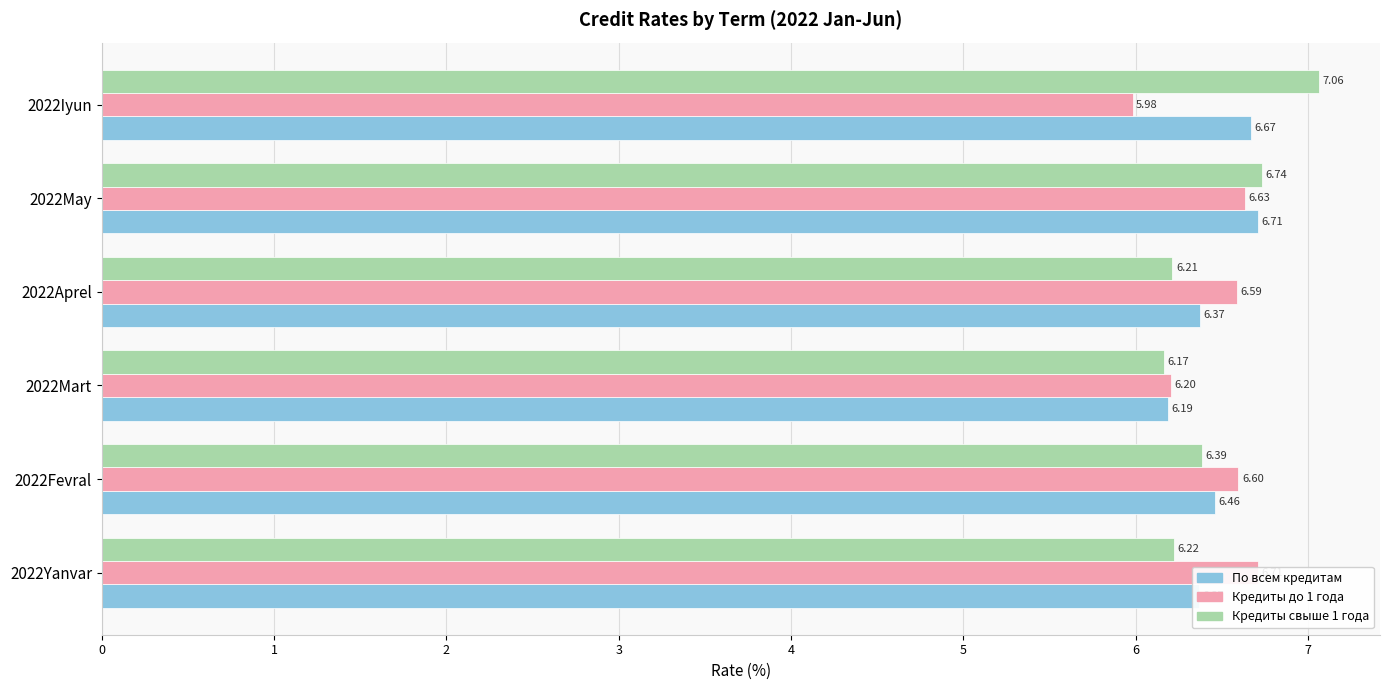

Rank the series at 2022Fevral from lowest to highest value.

Кредиты свыше 1 года, По всем кредитам, Кредиты до 1 года